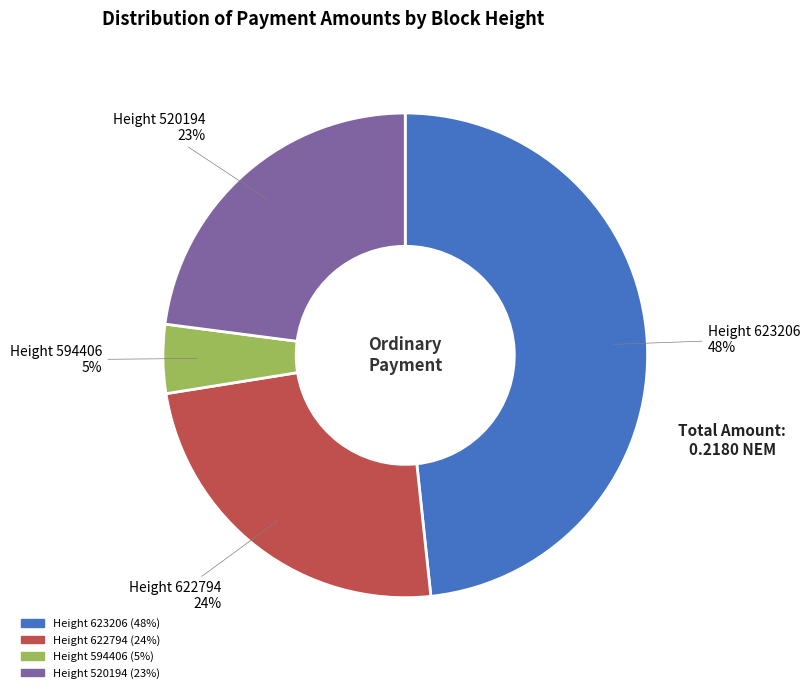

True or false: Height 594406 accounts for 5% of the total.

True